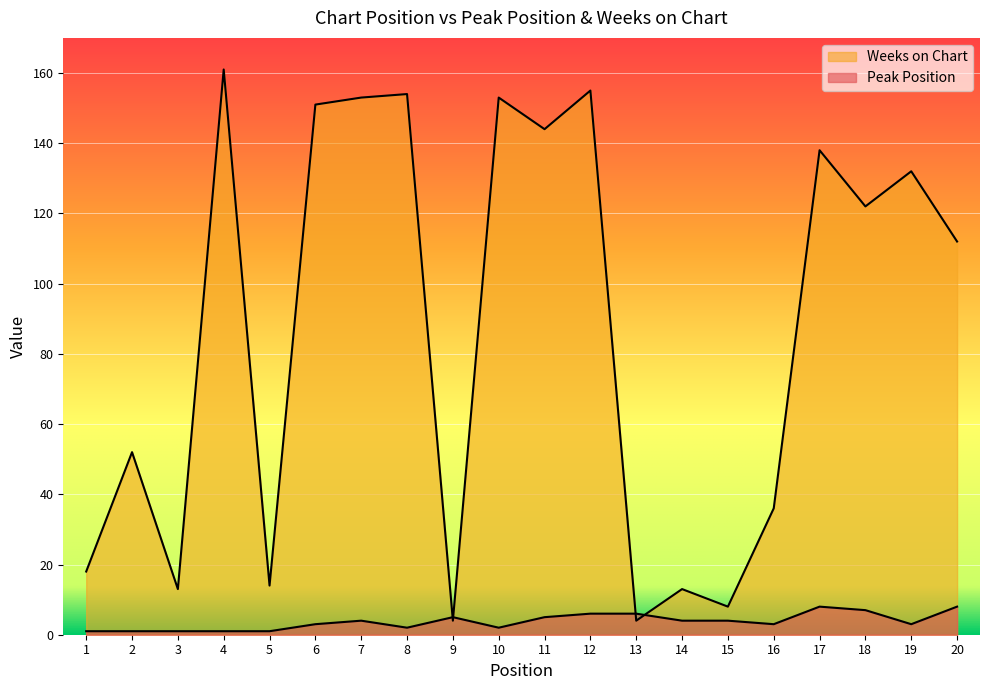

The Weeks on Chart series shows 8 at 15. True or false?

True